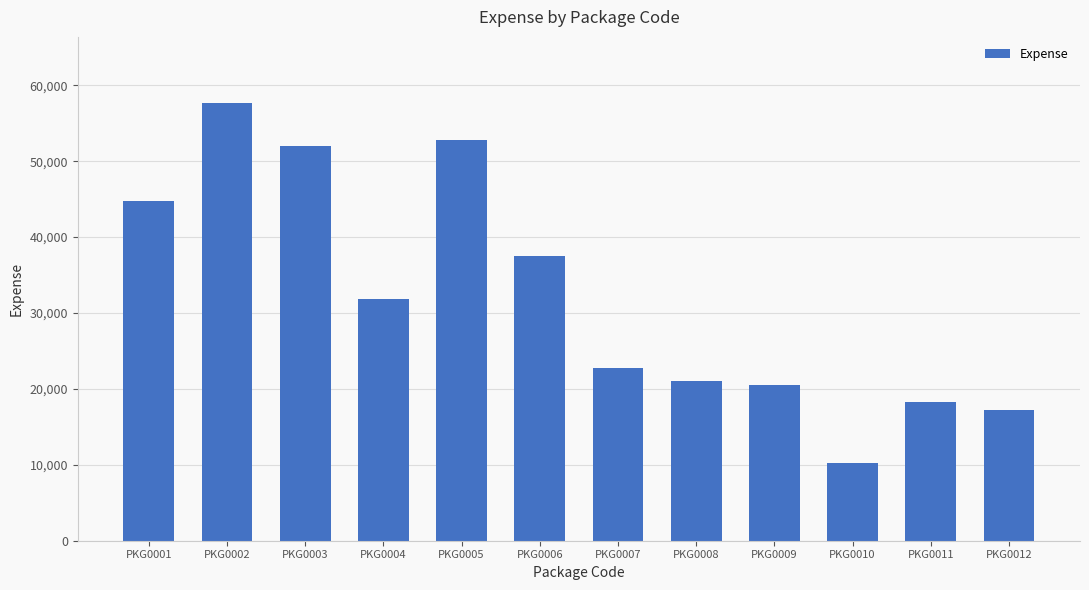

Between PKG0011 and PKG0001, which is larger?

PKG0001